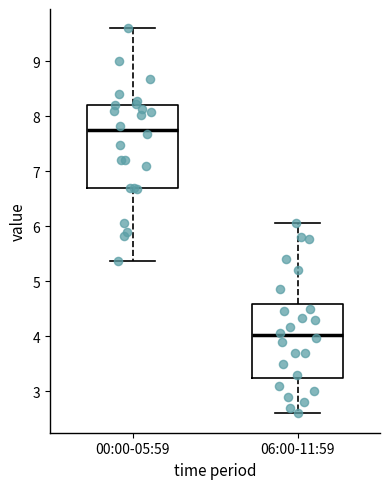

Where does the upper whisker of the box for 00:00-05:59 end on the y-axis? The values are not printed on the chart, so give them approximately, as read against the axis.

9.6